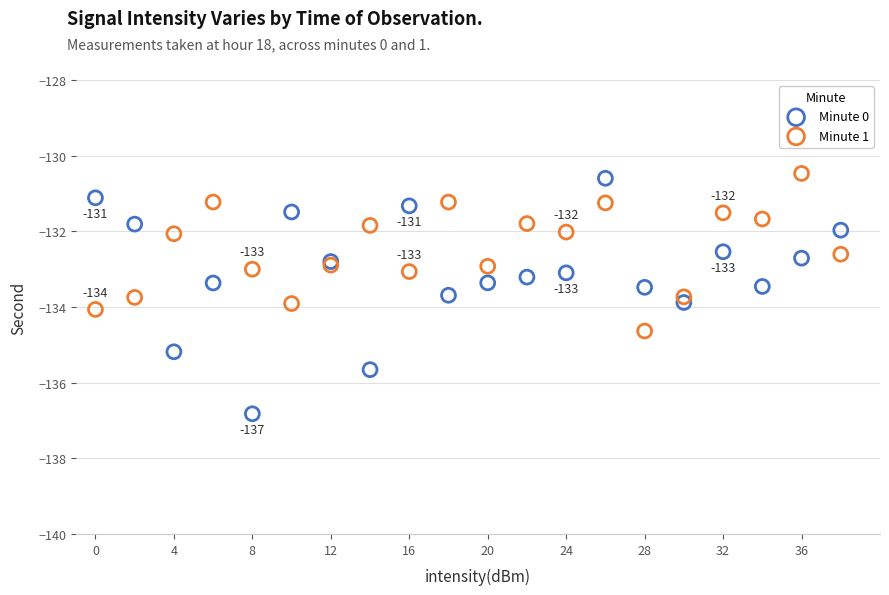

Which series has the widest spread of Y values?

Minute 0